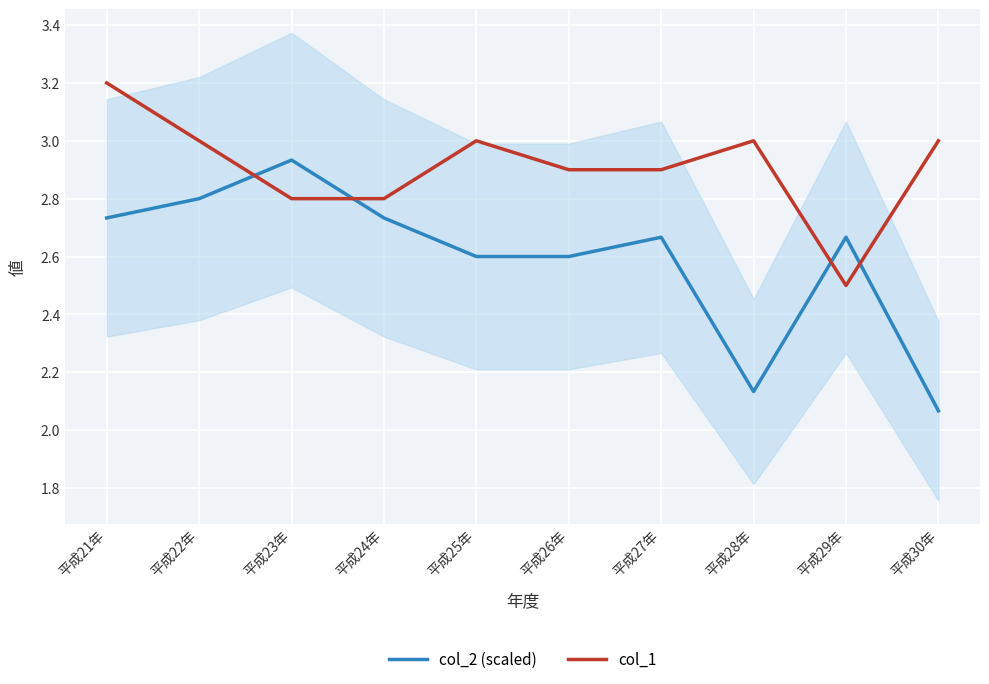

Which series ends up on top after the final intersection of col_1 and col_2 (scaled)?

col_1